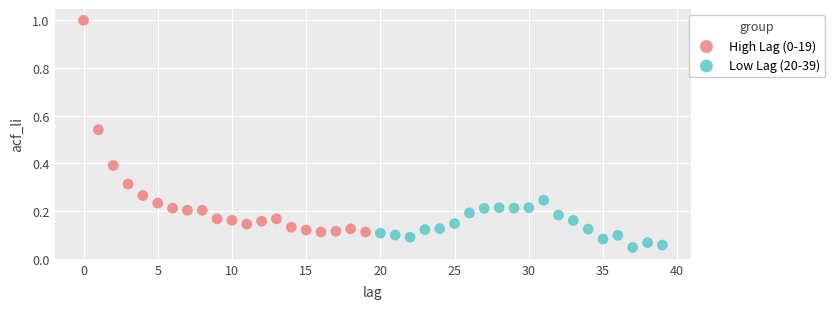

Which series reaches the minimum Y coordinate?

Low Lag (20-39)